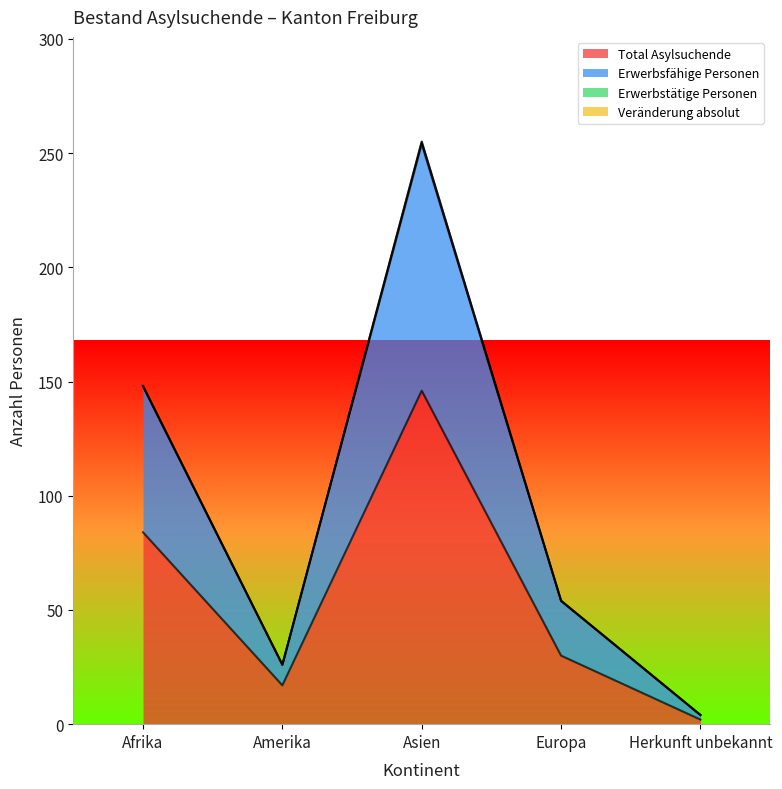

What is the approximate value of Erwerbsfähige Personen at Amerika, to the nearest 5?

25